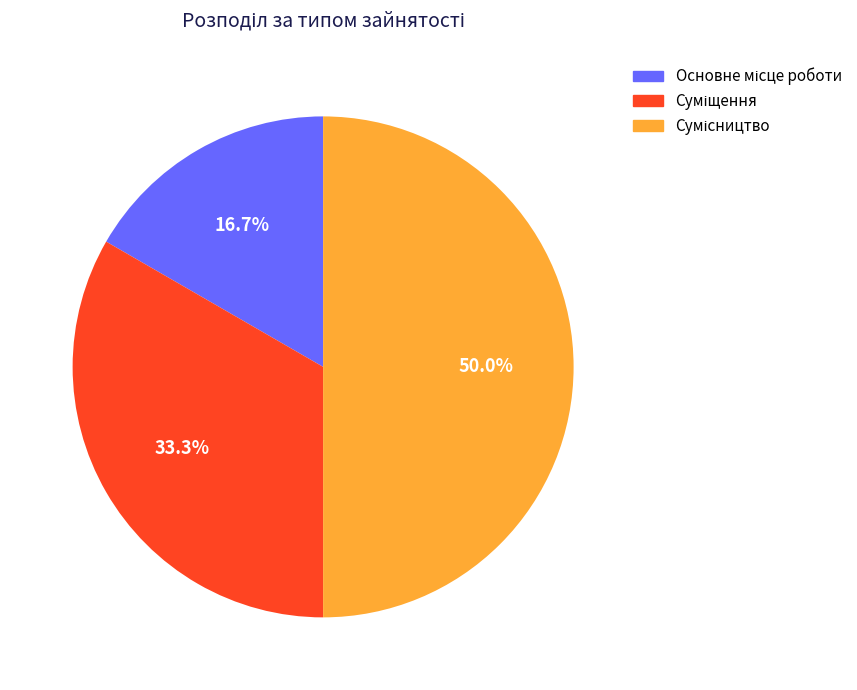

What is the change in value from Суміщення to Сумісництво?

+1